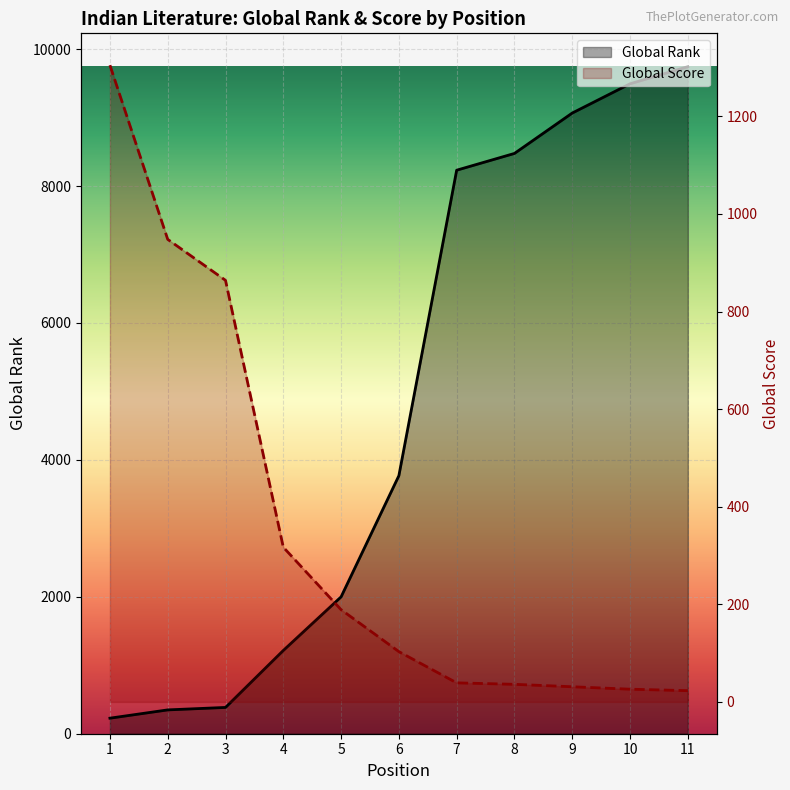

What is the difference between the Global Rank values at 2 and 1?

121